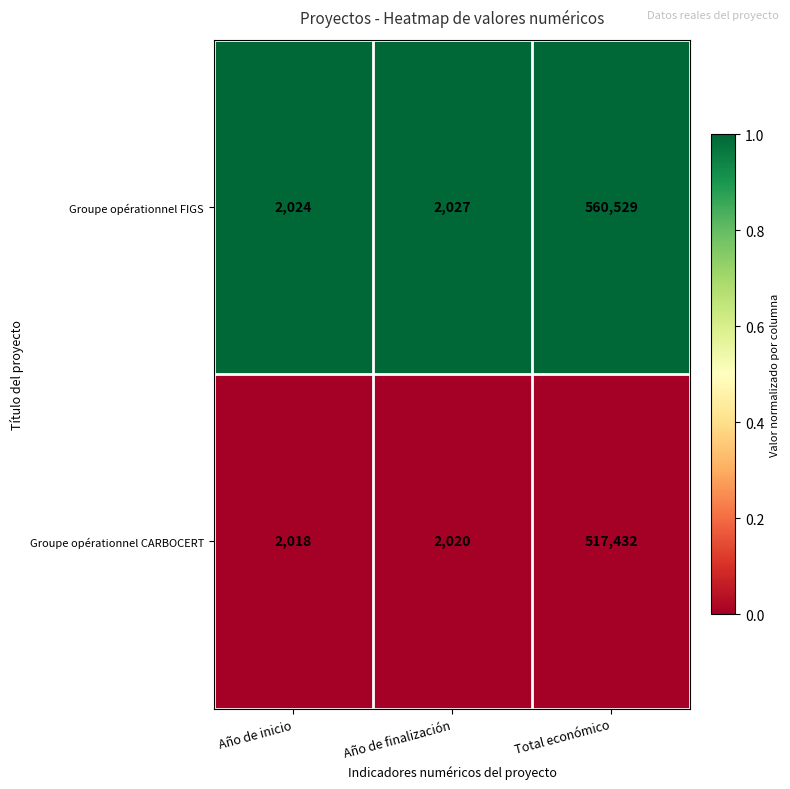

Which series has the largest range (max minus min)?

Groupe opérationnel FIGS